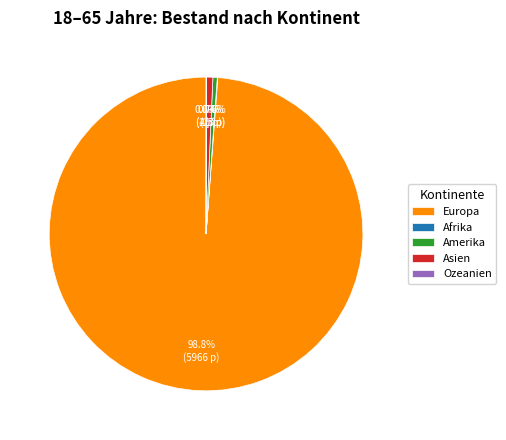

What portion of the pie excludes Amerika?

99.6%